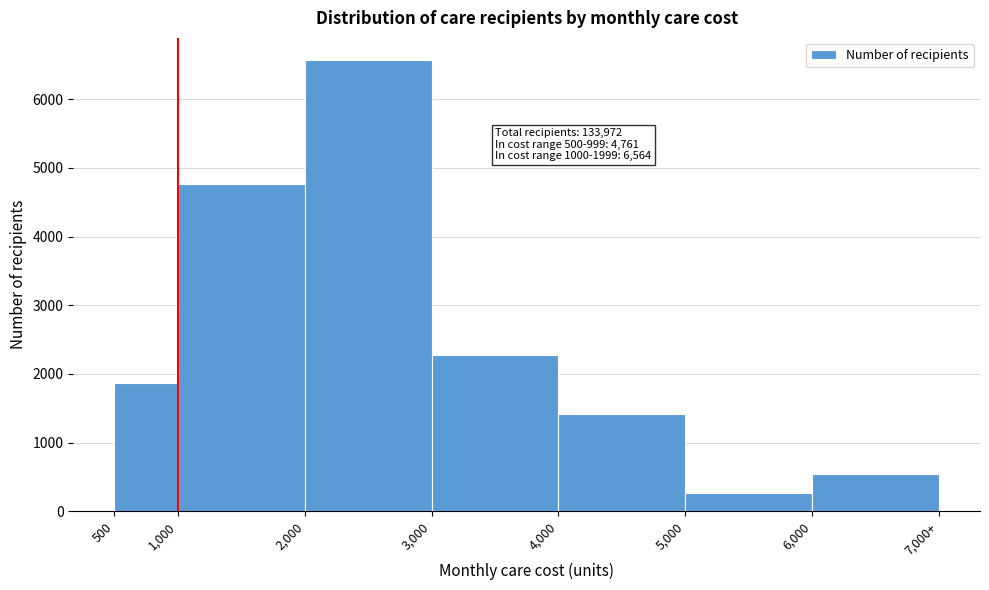

Reading left to right, list all the values displayed in this chart.

500=1863	1,000=4761	2,000=6564	3,000=2273	4,000=1419	5,000=266	6,000=549